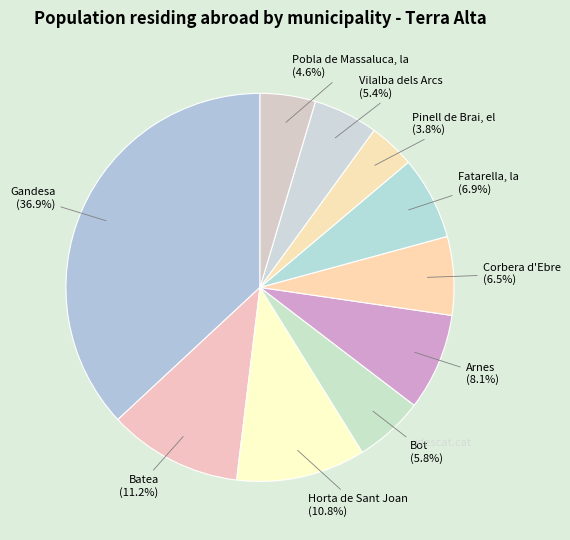

Which slice is the largest?

Gandesa